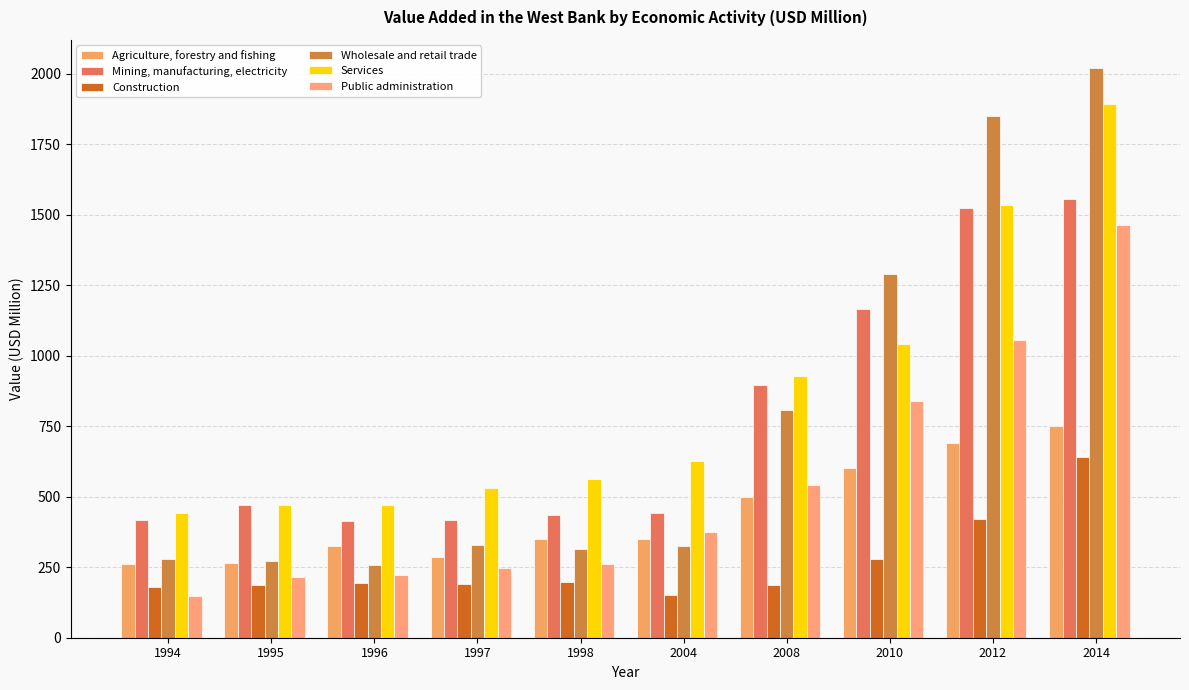

What are all the series names shown in the legend?

Agriculture, forestry and fishing, Mining, manufacturing, electricity, Construction, Wholesale and retail trade, Services, Public administration